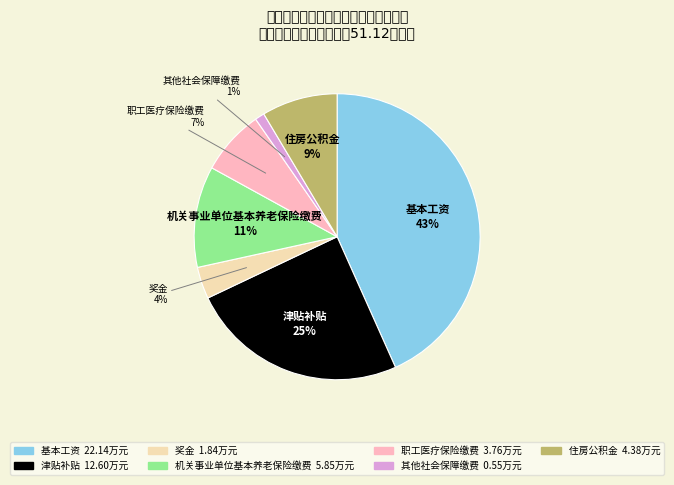

Between 奖金 and 职工医疗保险缴费, which is larger?

职工医疗保险缴费